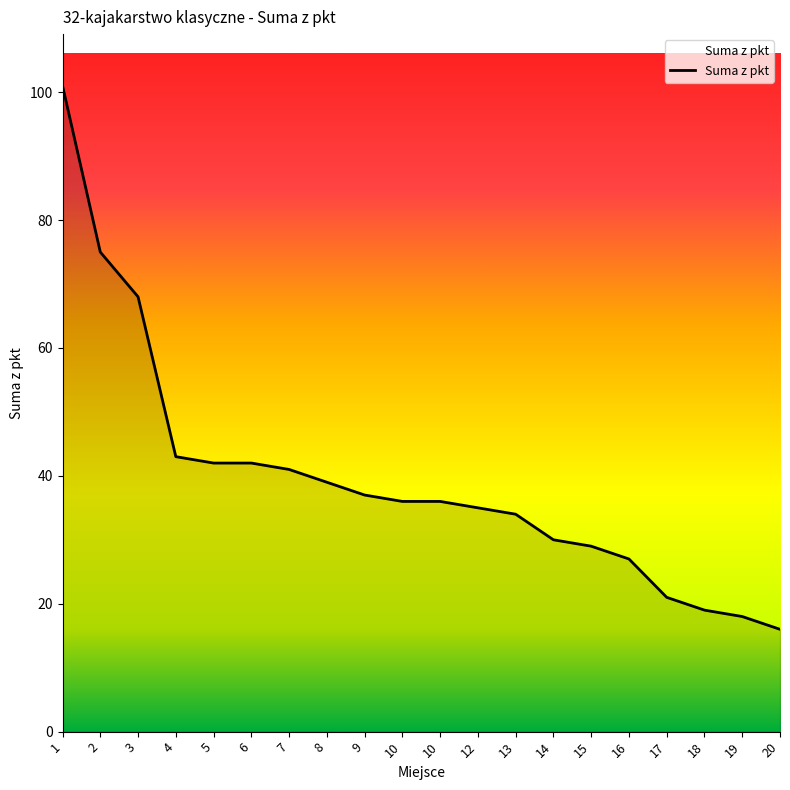

Reading right to left, list all the values displayed in this chart.

16	18	19	21	27	29	30	34	35	36	36	37	39	41	42	42	43	68	75	101